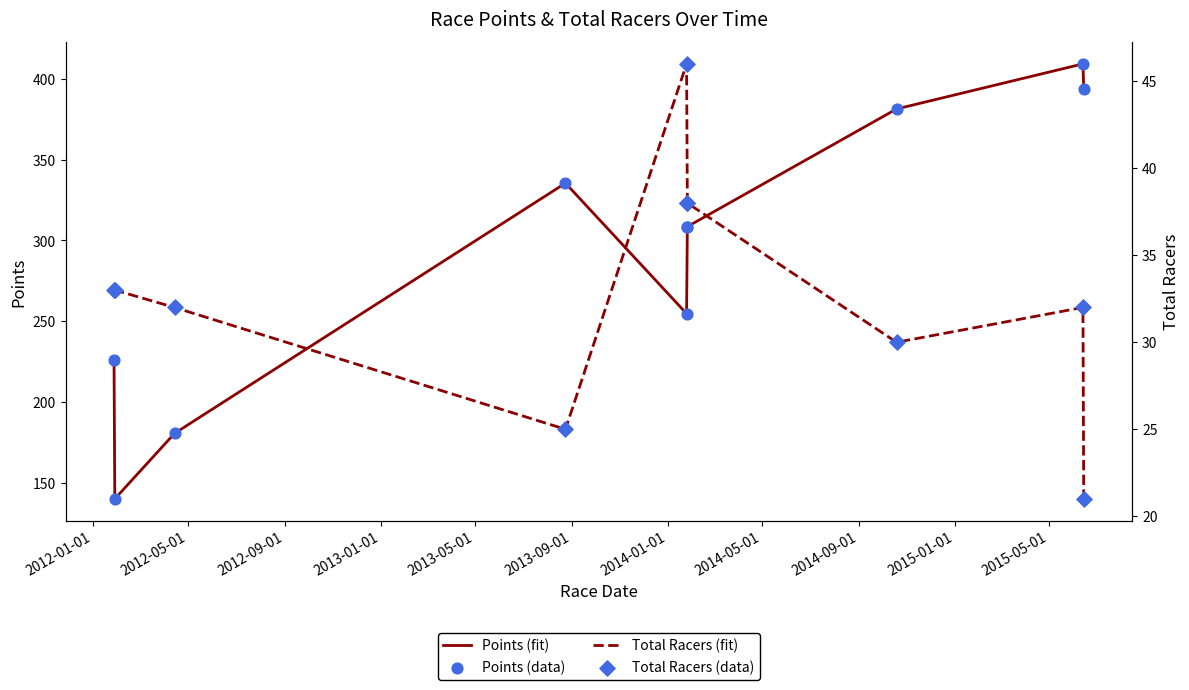

Which series has the largest total across all categories?

Points (fit)